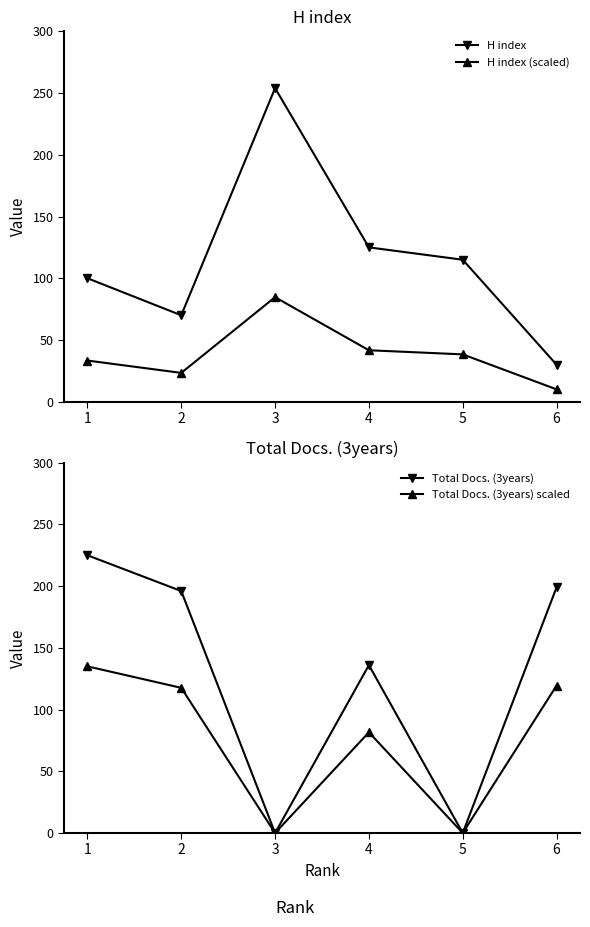

Which label corresponds to the smallest value in the chart?

3